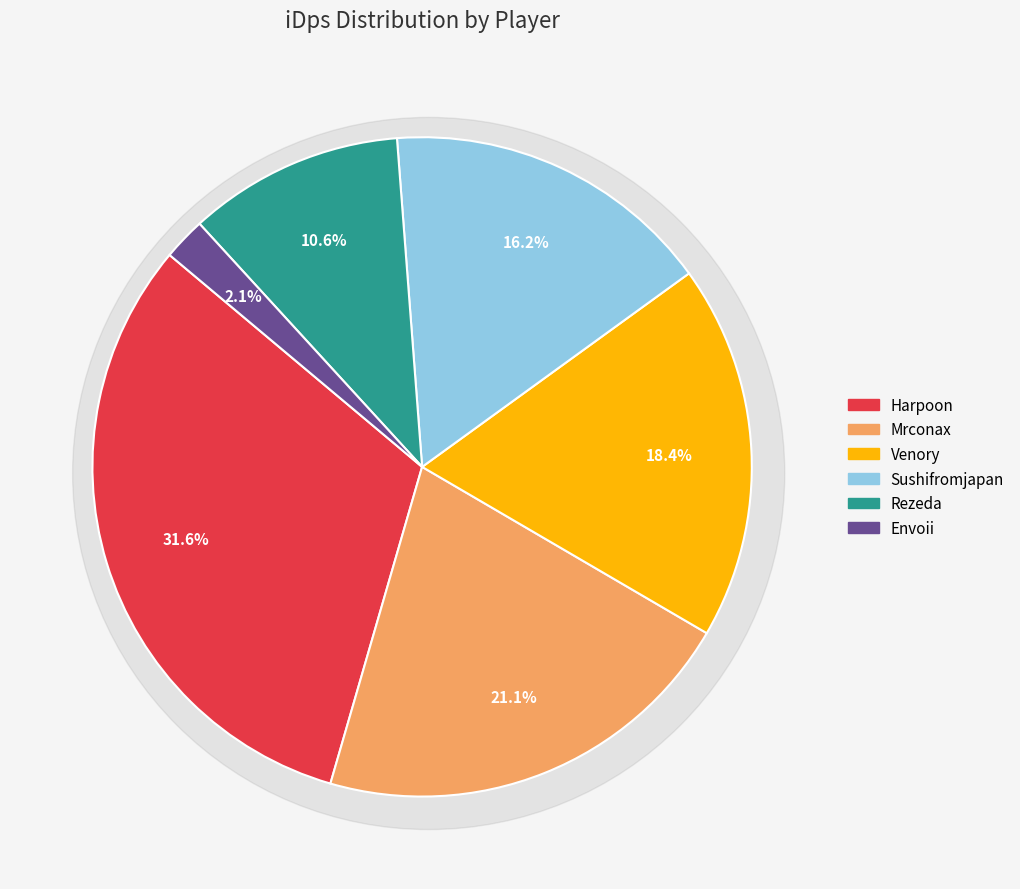

Rank the categories by value from lowest to highest.

Envoii, Rezeda, Sushifromjapan, Venory, Mrconax, Harpoon